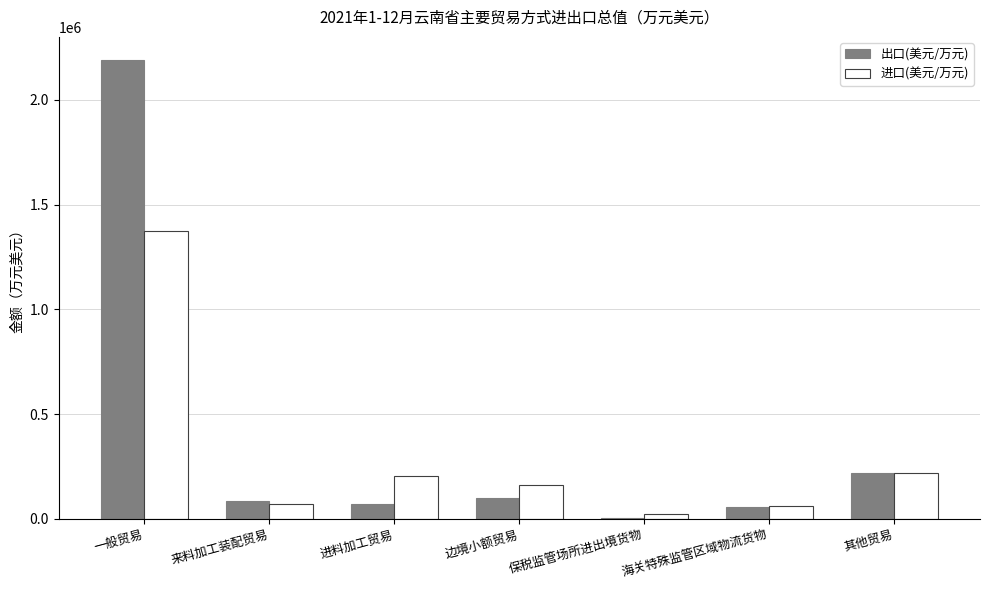

Which series has the largest total across all categories?

出口(美元/万元)